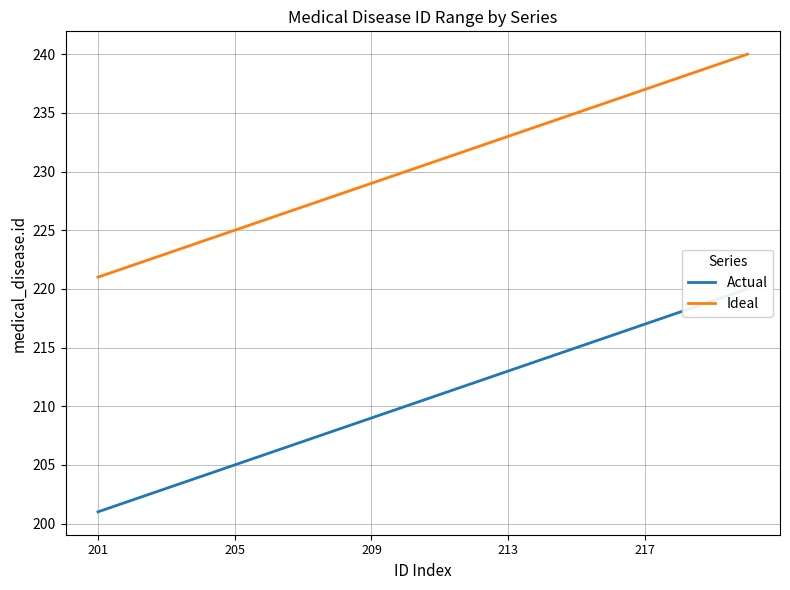

Which series has the largest total across all categories?

Ideal